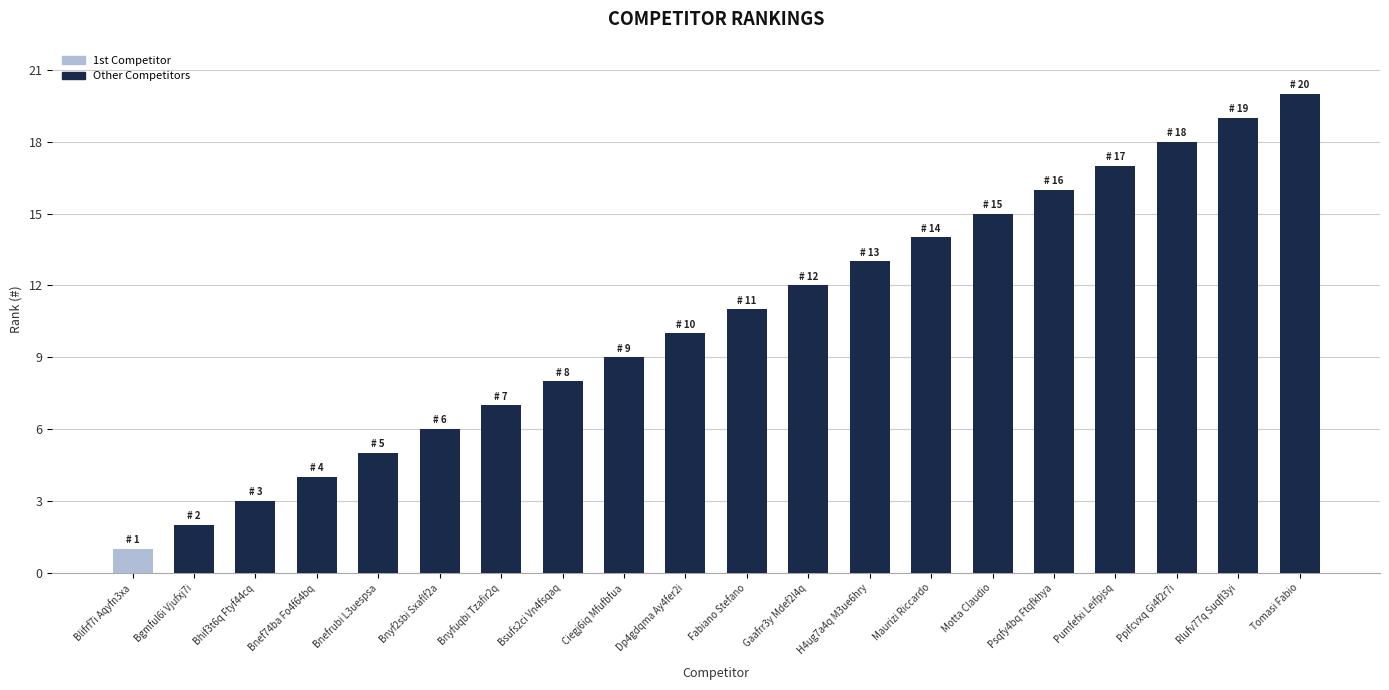

The chart shows a value of 13 at H4ug7a4q M3ue6hry. True or false?

True